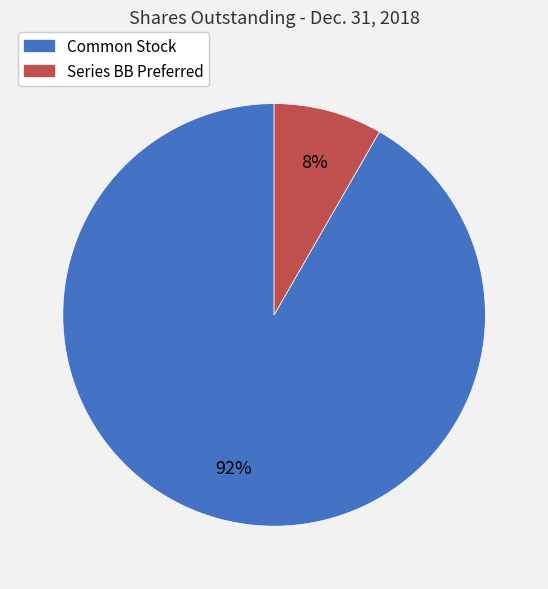

True or false: Common Stock accounts for 81% of the total.

False